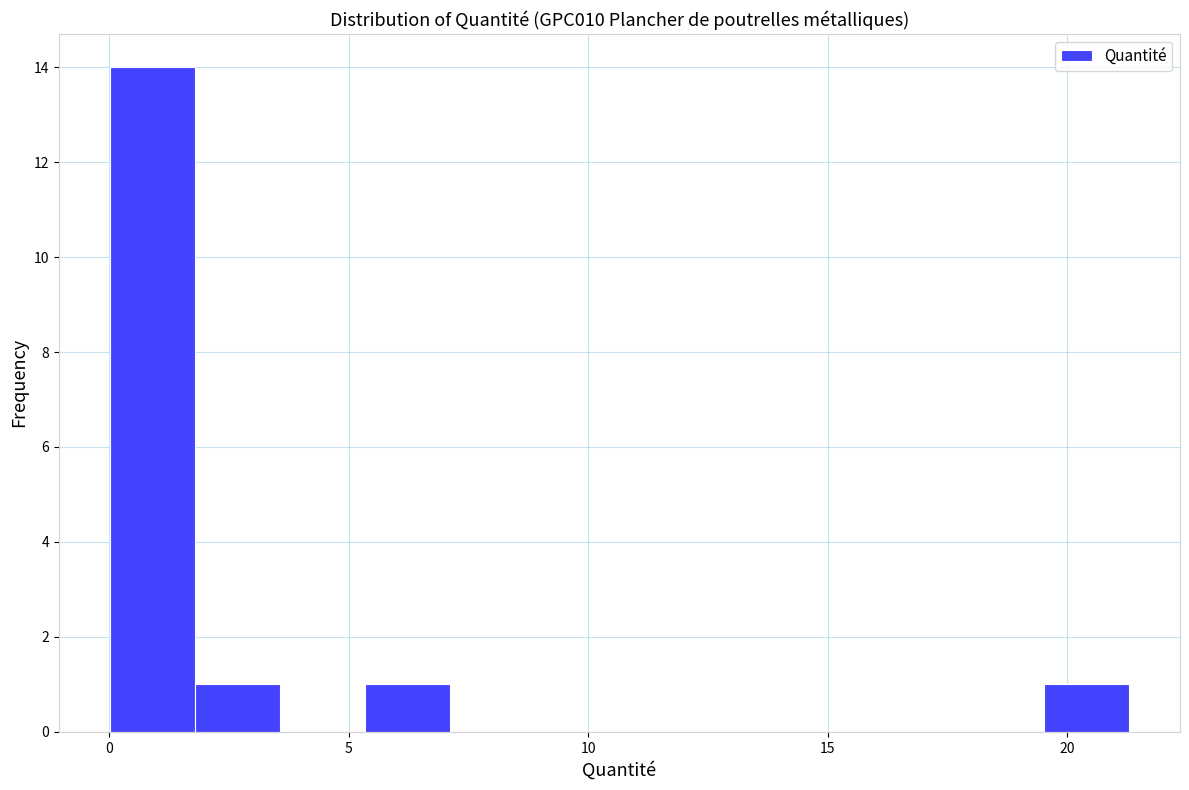

Read against the x-axis, roughly where is the centre of the tallest bar?

1.0